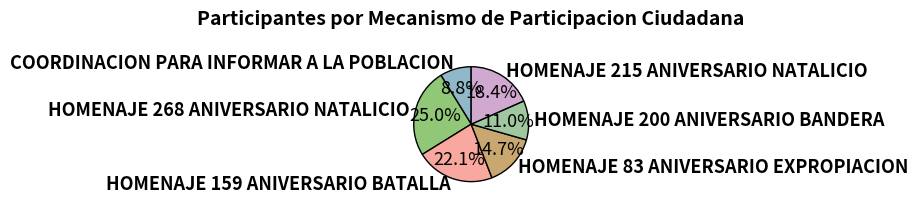

To the nearest percent, what is the difference between the largest and smallest slice percentages?

16%